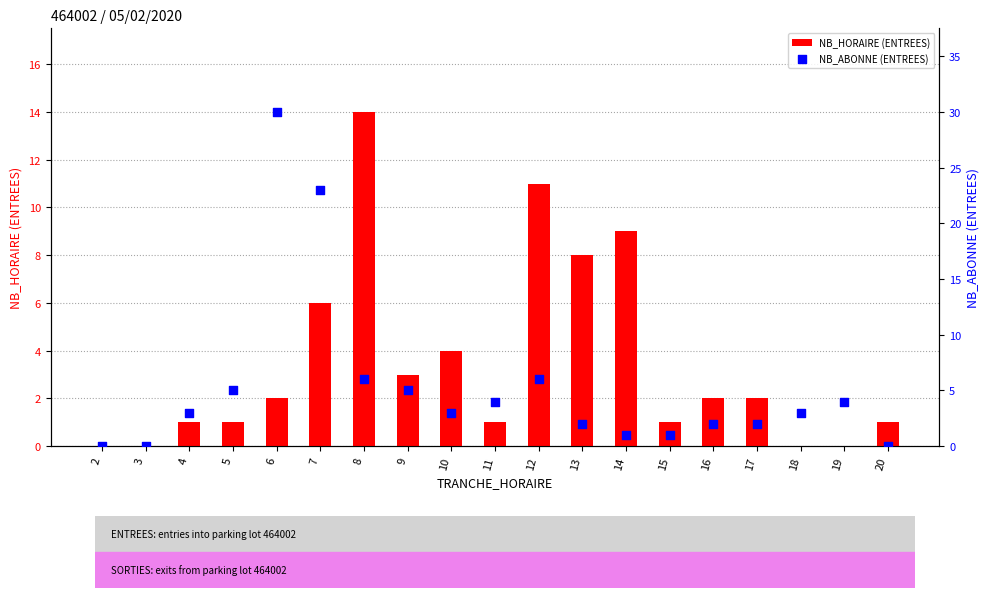

At how many categories does at least one series exceed 16?

2